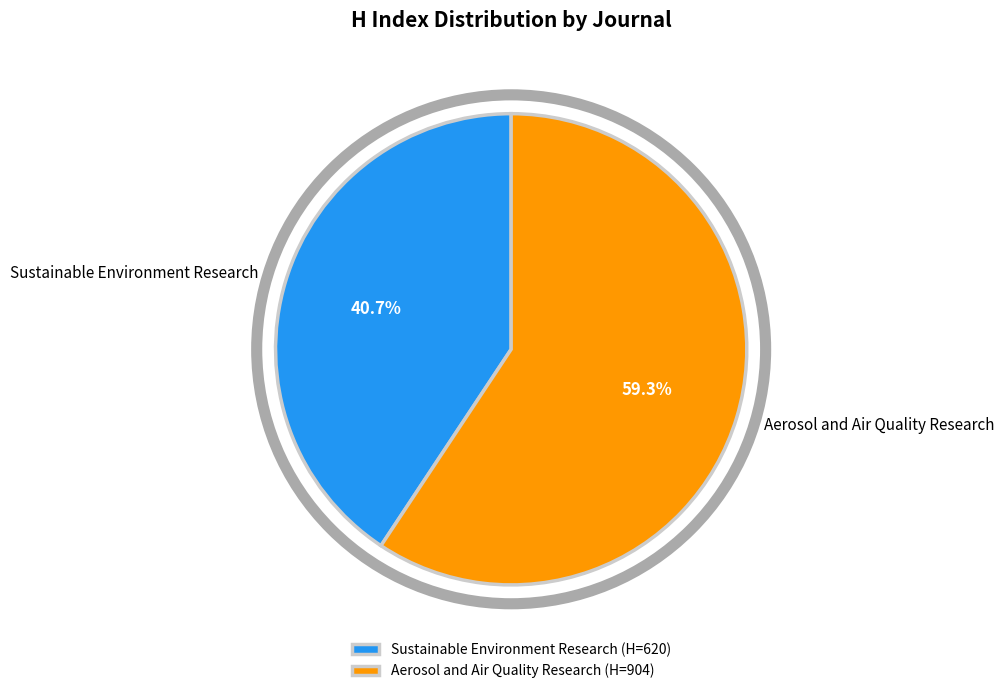

What percentage is the Aerosol and Air Quality Research slice, to the nearest percent?

59%